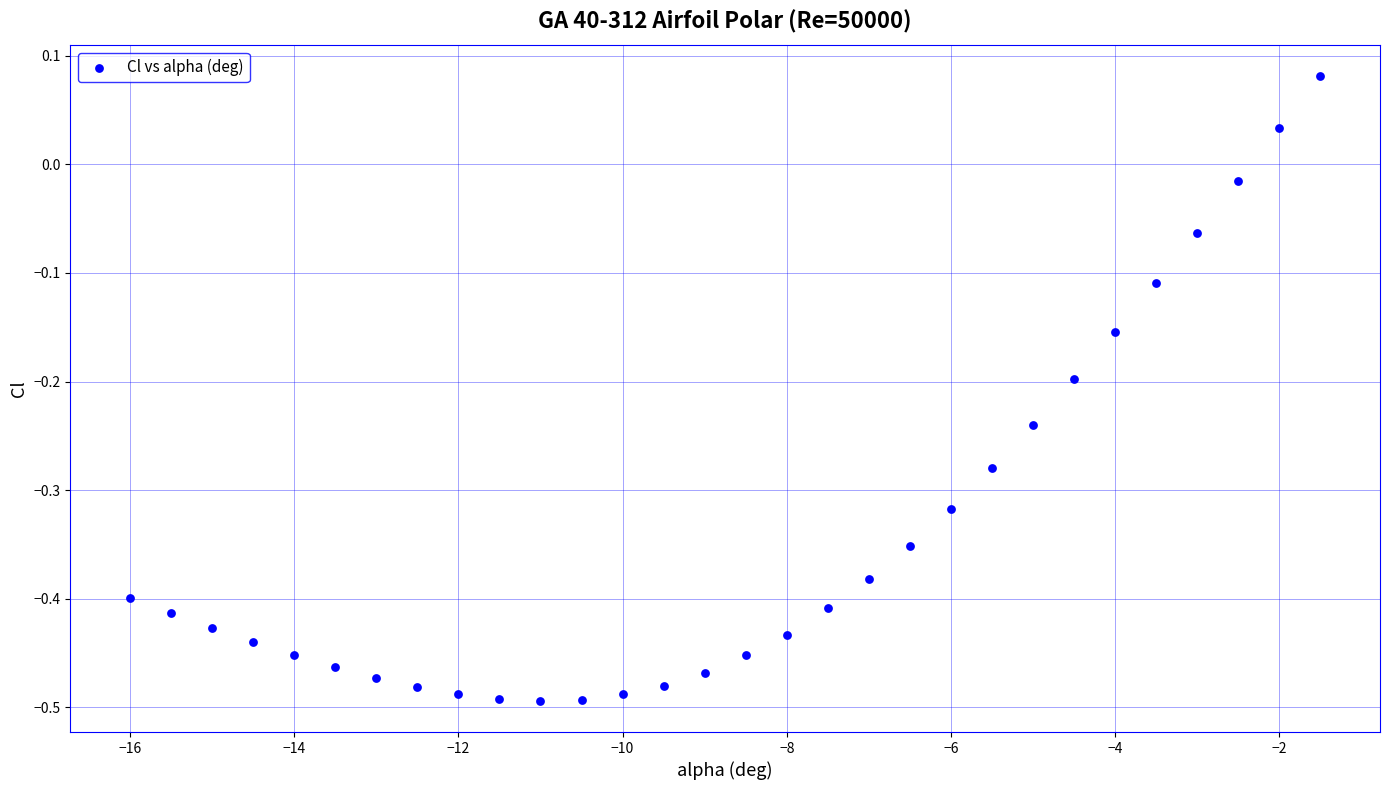

What is the range of Y values (max minus min)?

0.6